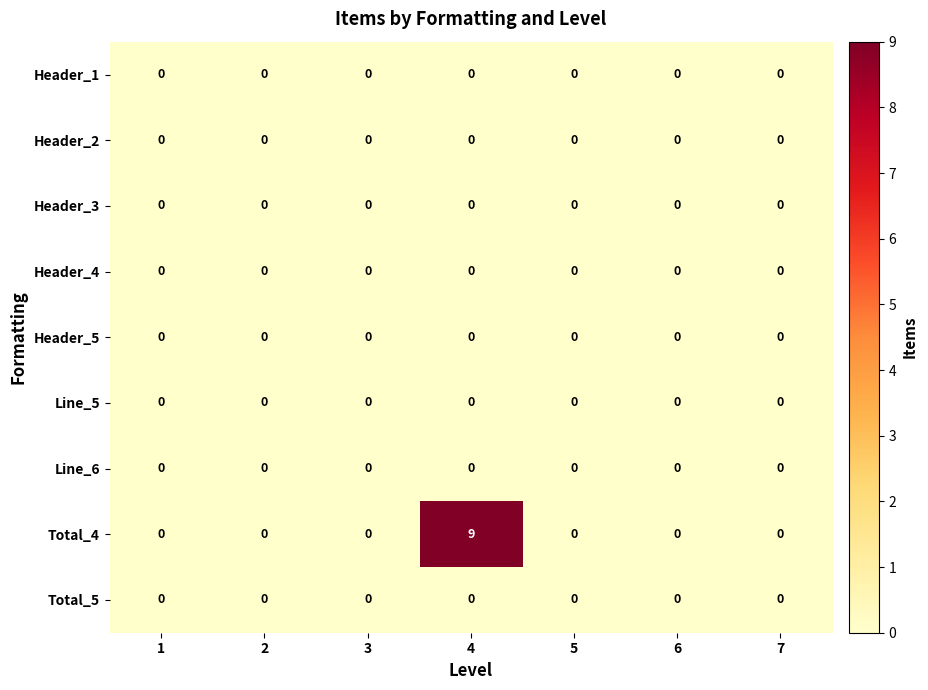

True or false: Total_4 has a value of 9 at 4.

True